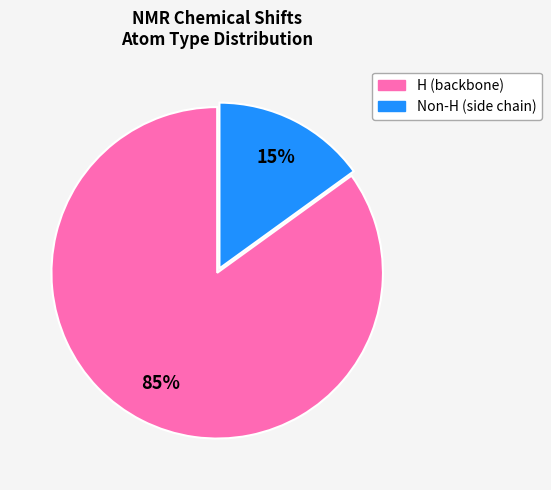

Does H (backbone) represent more than half of the total?

Yes